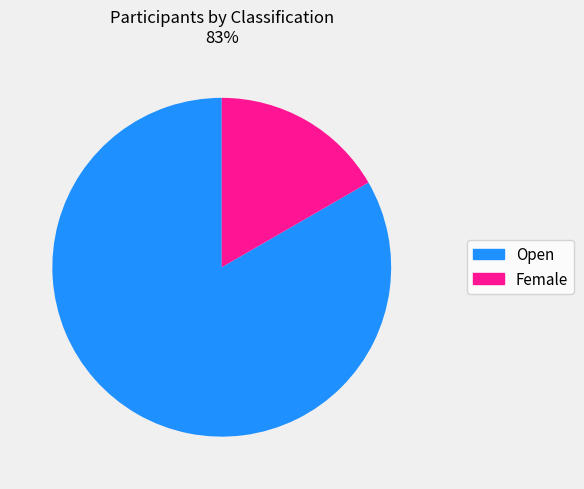

Is there a majority slice in this chart?

Yes